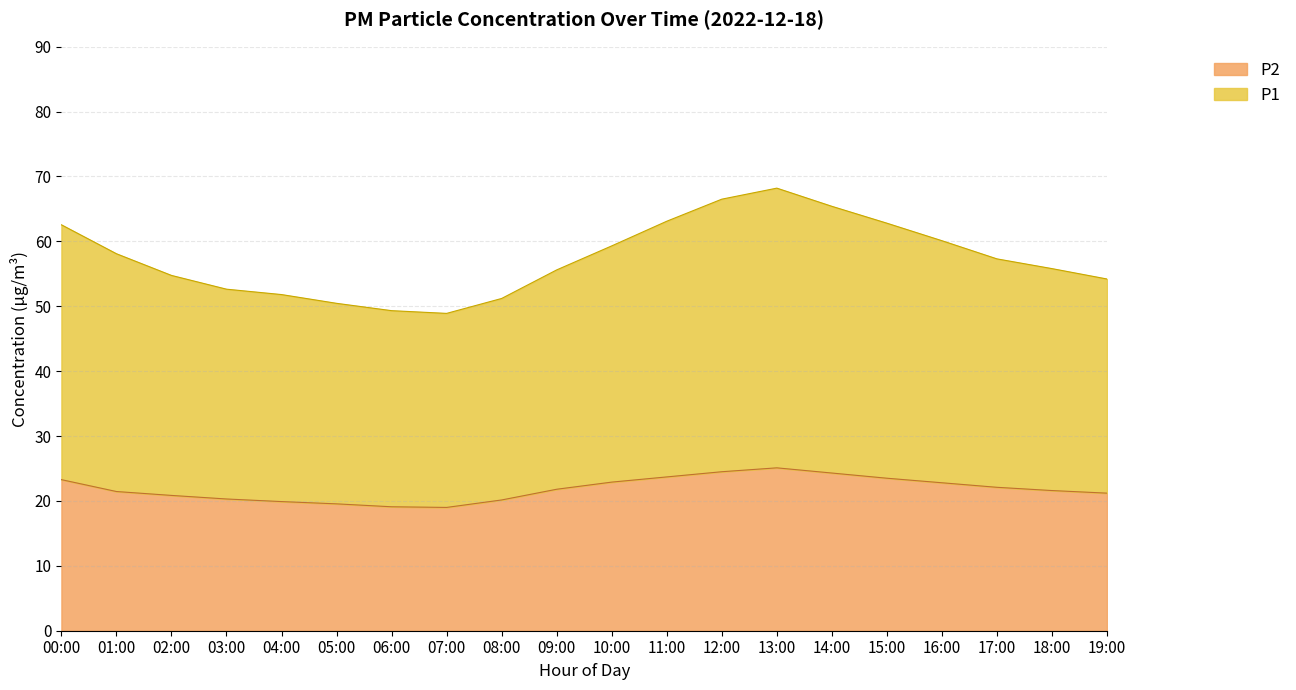

What is the sum of all P2 values?

437.1